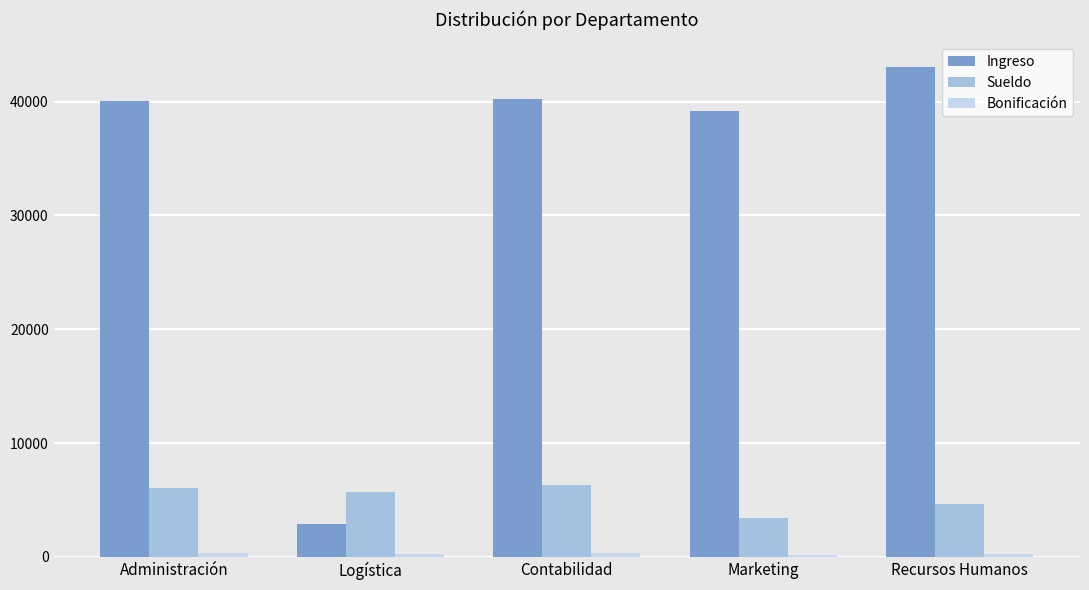

Is it true that Sueldo equals 6028.5 at Administración?

True